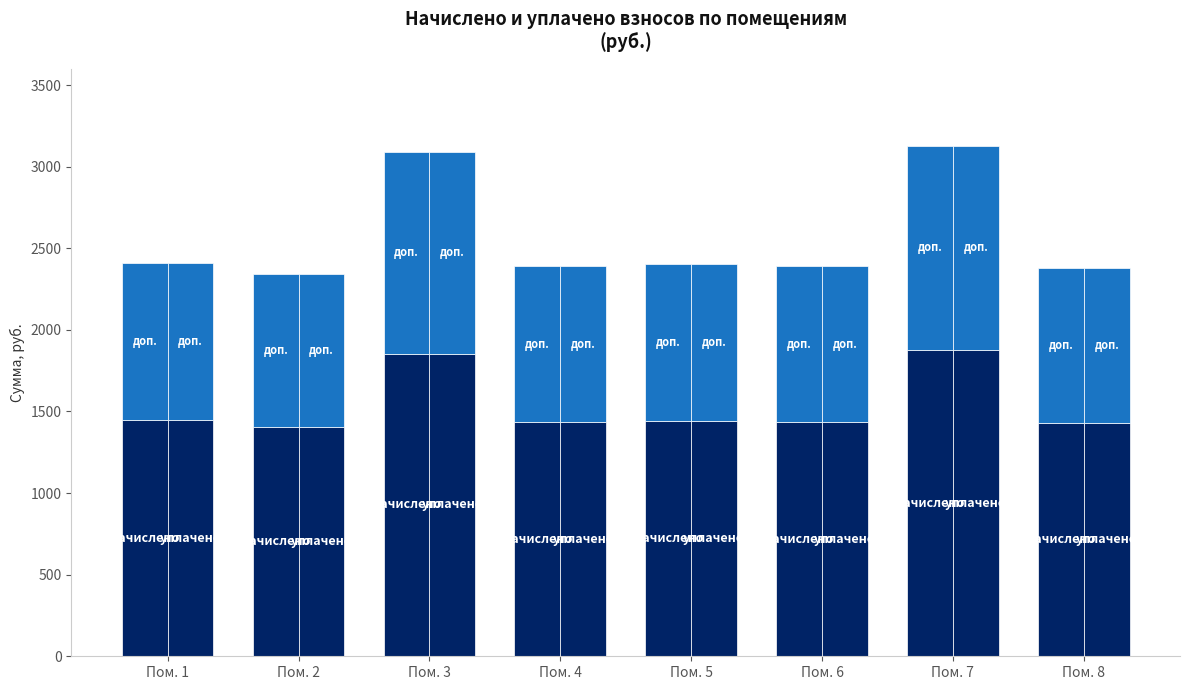

What is the greatest value displayed?

1877.5